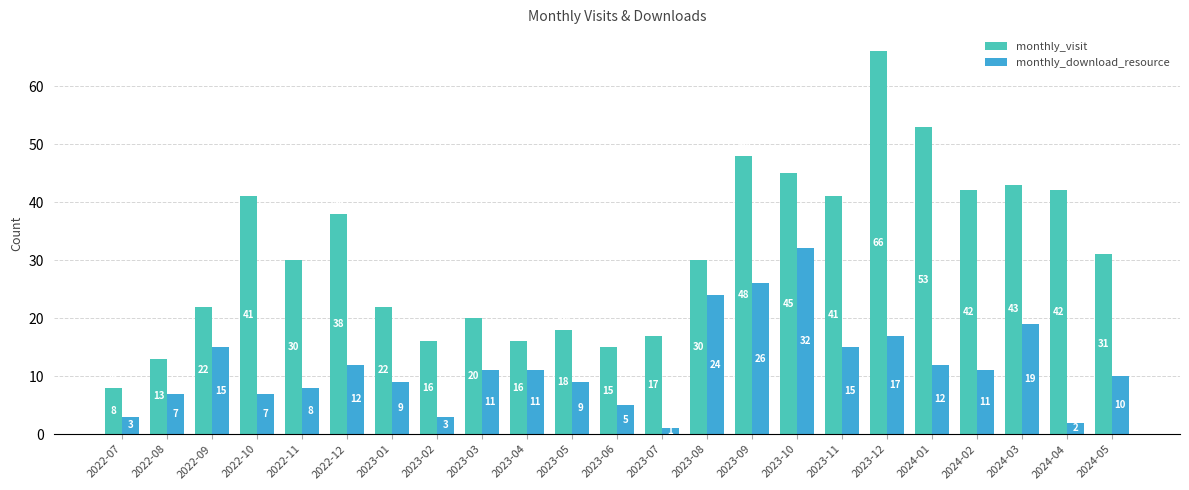

What is the spread (max minus min) of values at 2024-02?

31